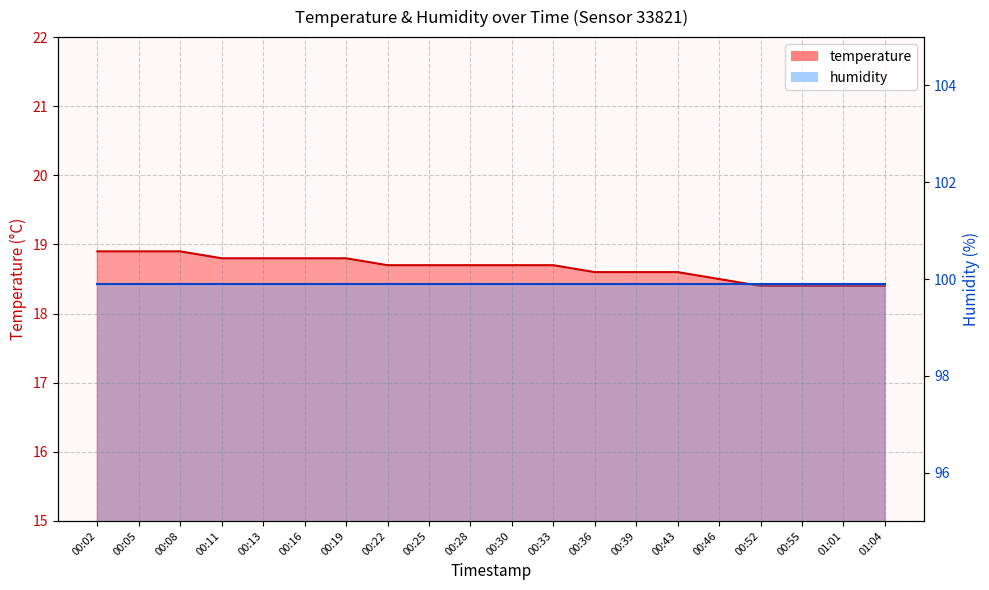

What is the label of the 8th point from the right?

00:36